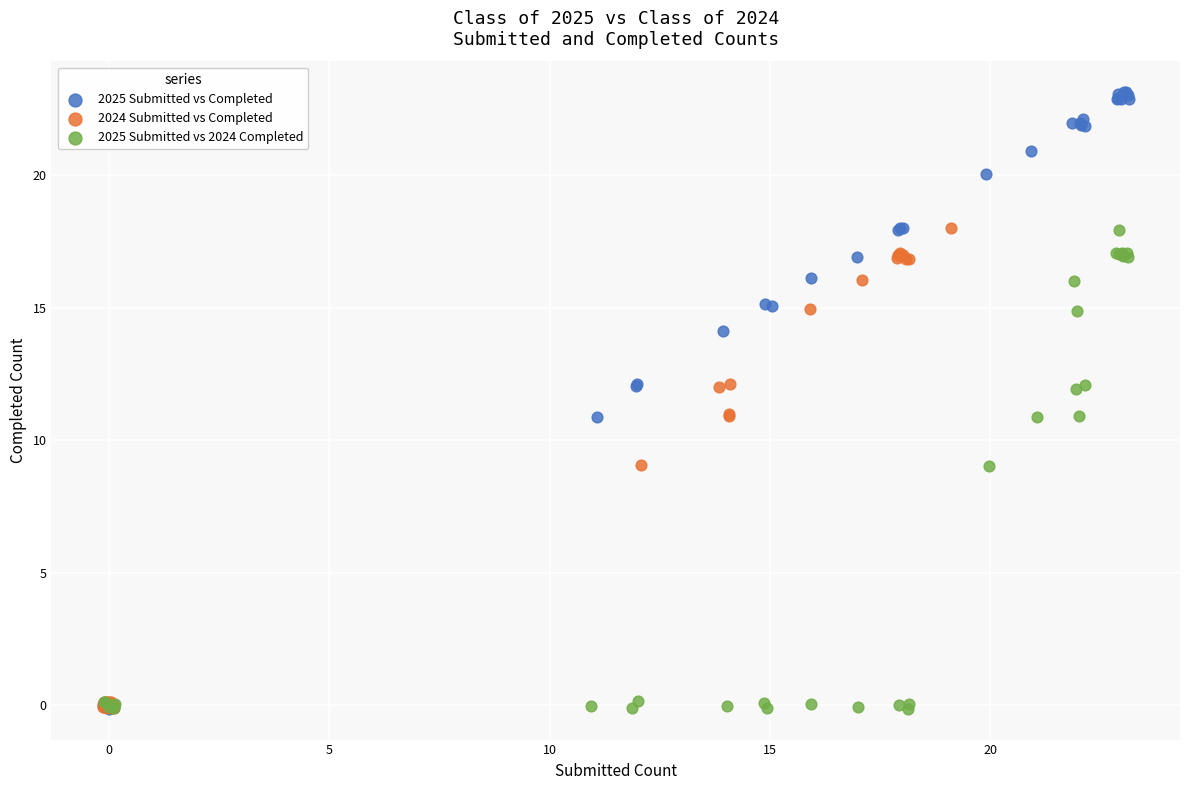

Which series contains the highest Y value?

2025 Submitted vs Completed